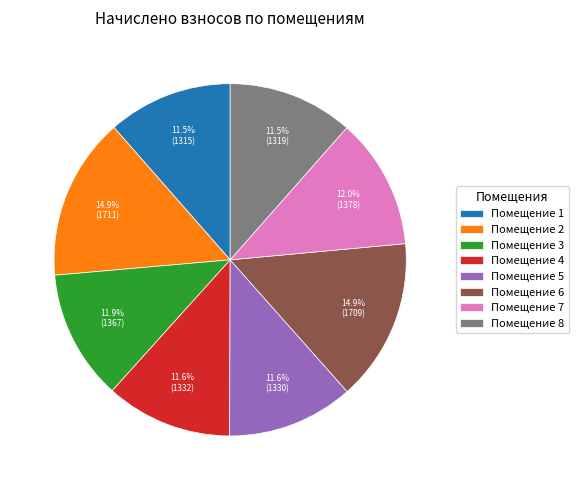

How many slices are in this pie chart?

8